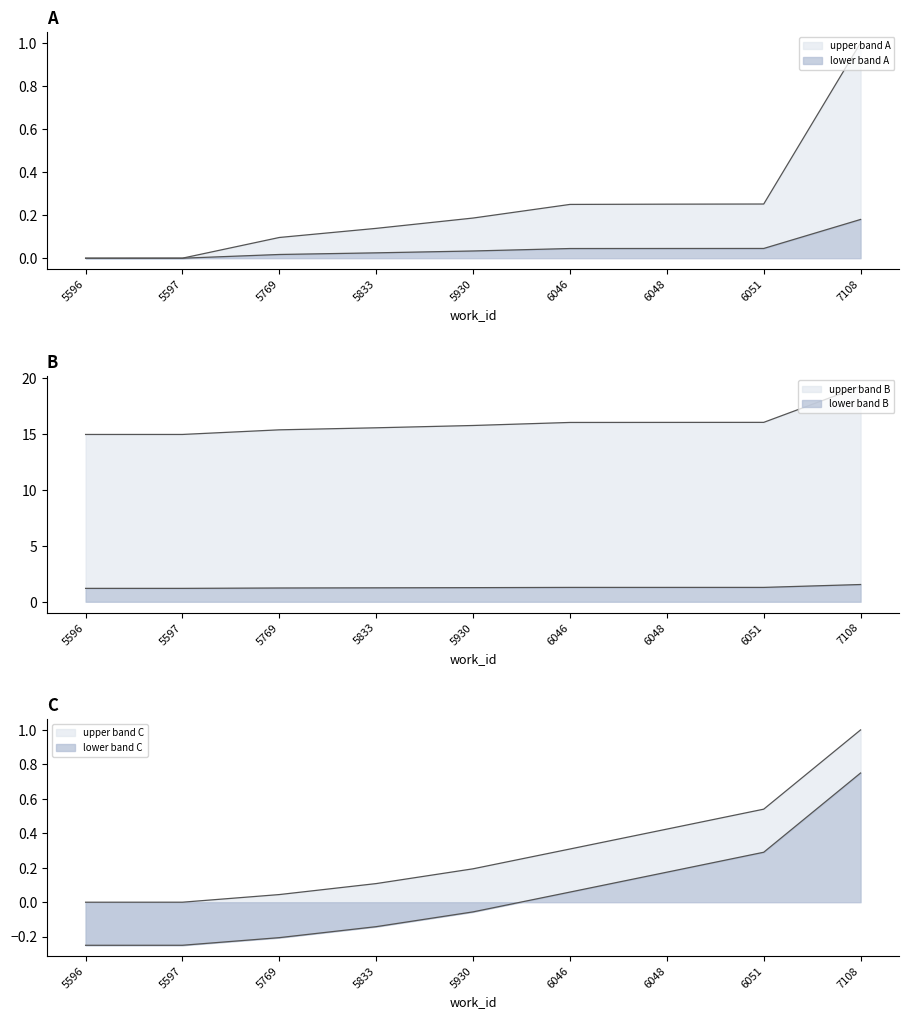

What is the average value?

0.2